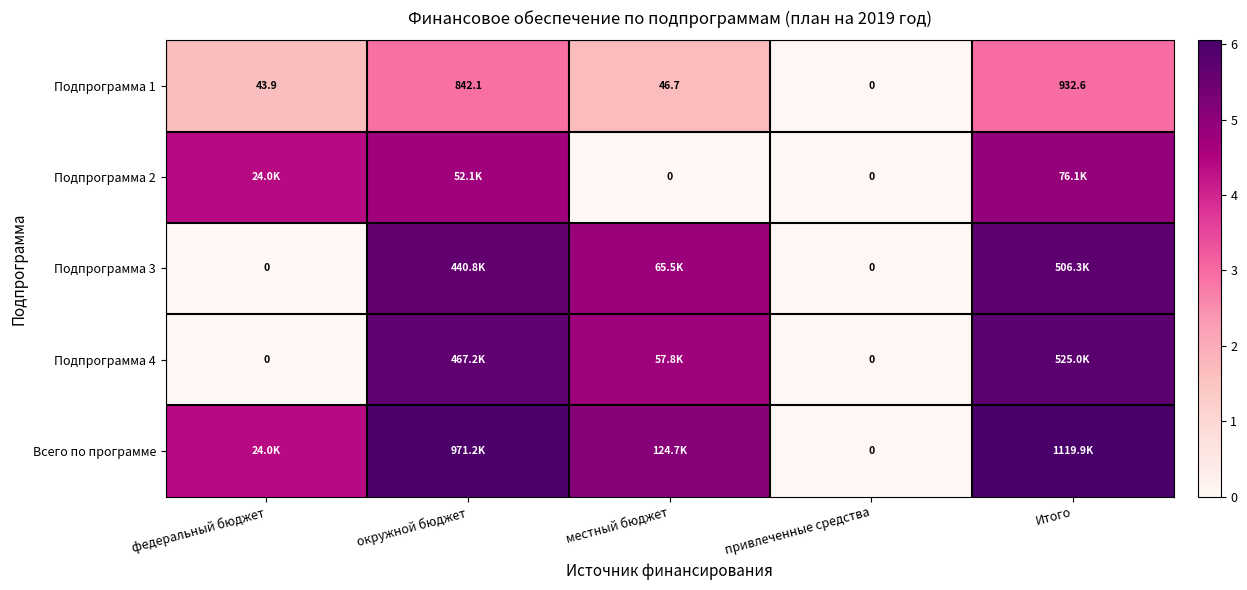

At which label does Подпрограмма 1 reach its minimum?

привлеченные средства